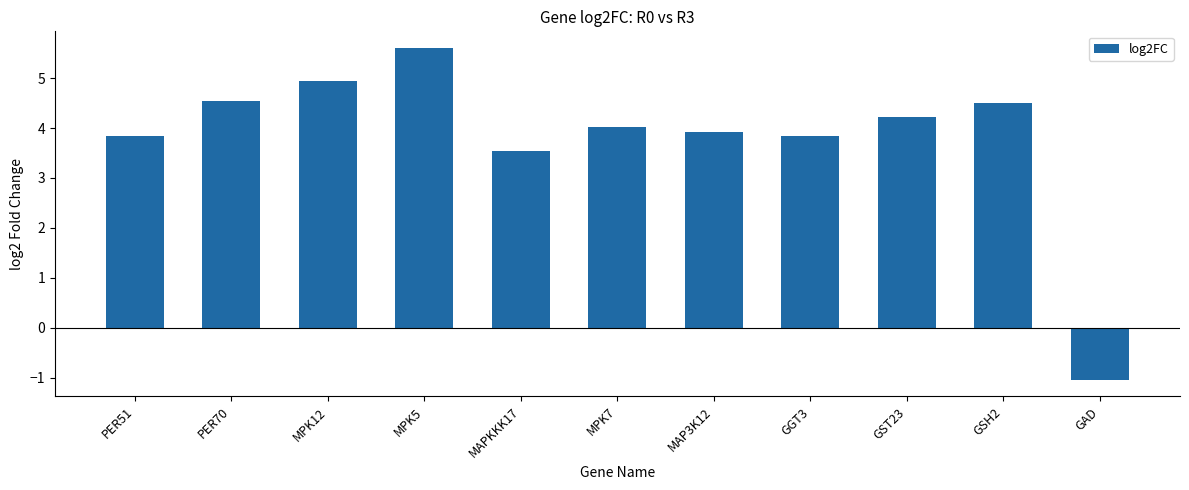

The value at GAD is -1.0. True or false?

True